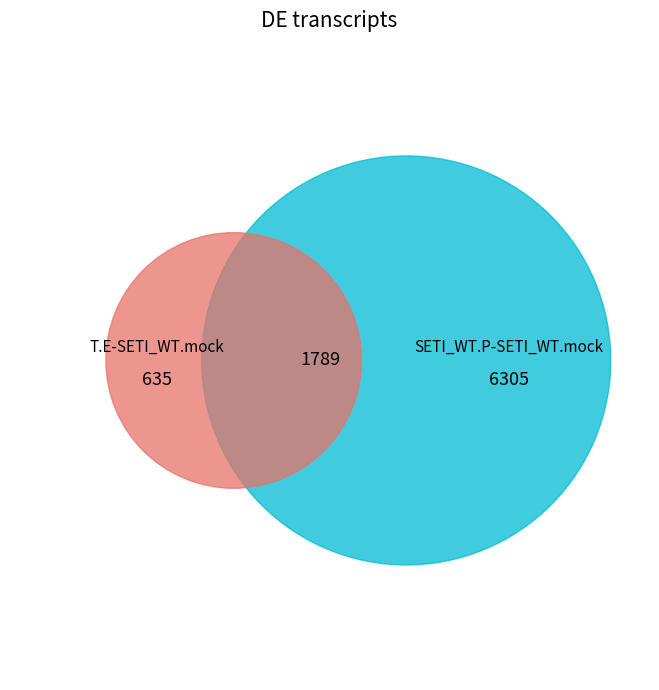

How many segments does this pie chart have?

2